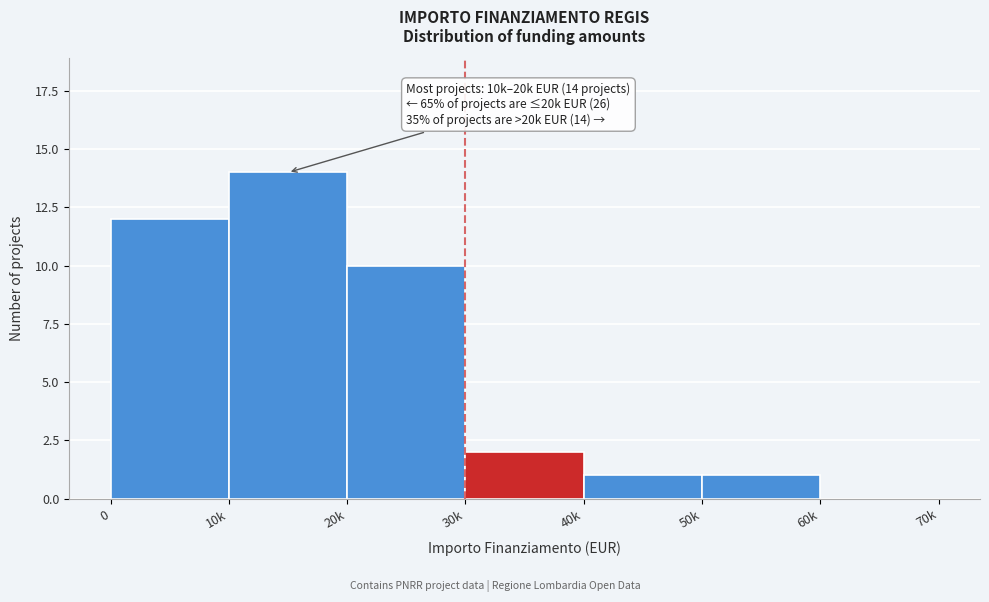

What is the sum of all values?

40